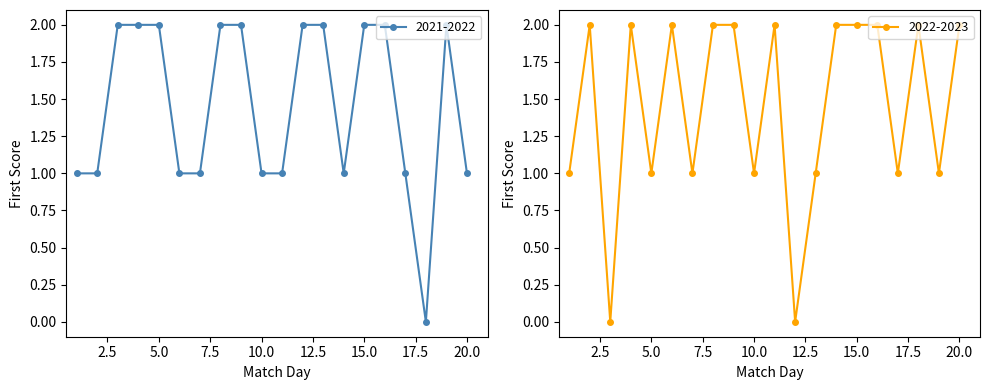

Which series ends up on top after the final intersection of 2021-2022 and 2022-2023?

2022-2023